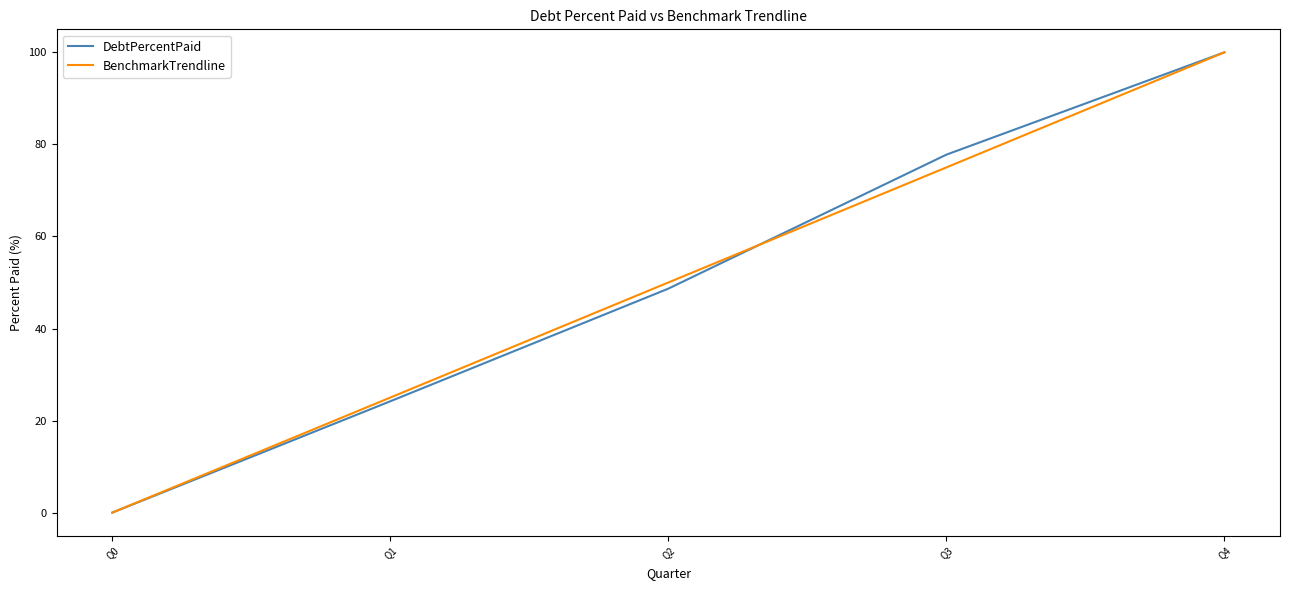

True or false: BenchmarkTrendline has more than 2 interior local peaks.

False